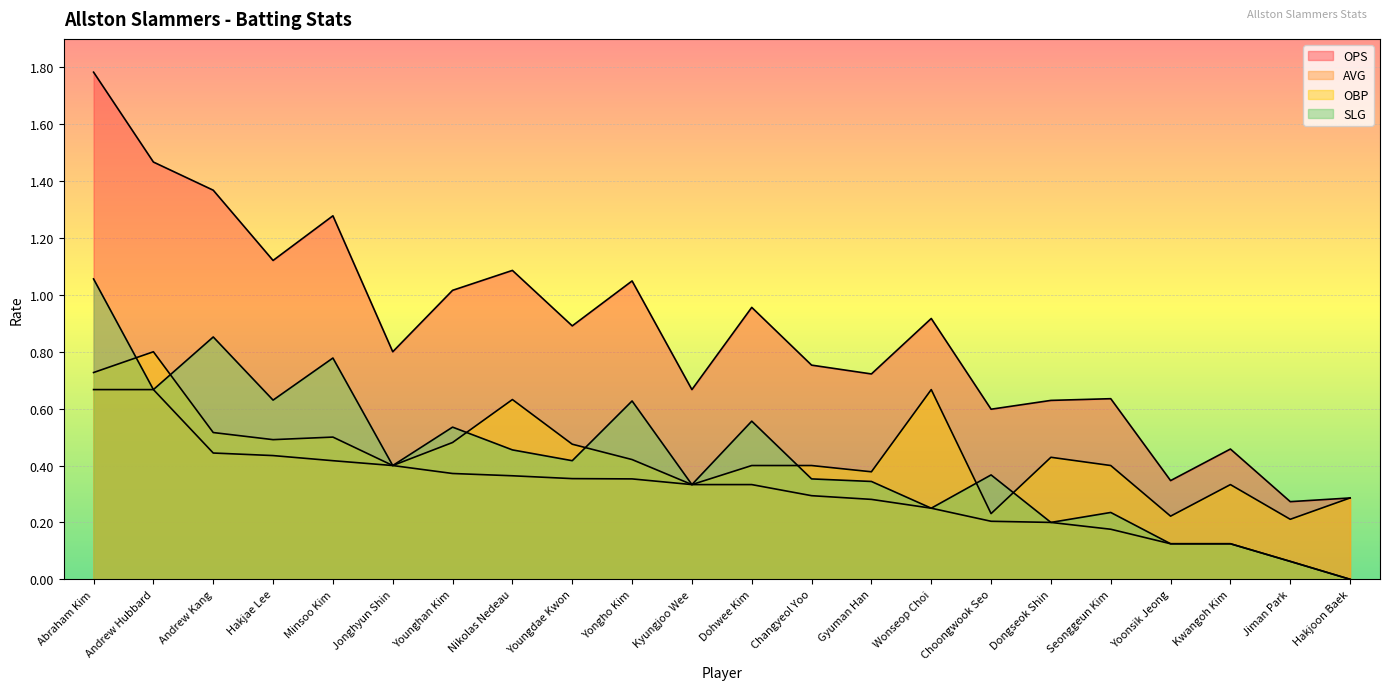

True or false: AVG and OBP cross at least once.

False